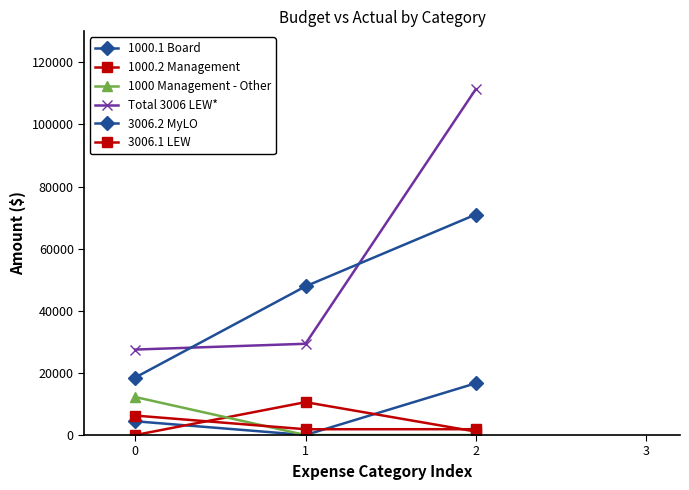

What is the difference between the maximum and second lowest values in the Total 3006 LEW* series?

81971.1